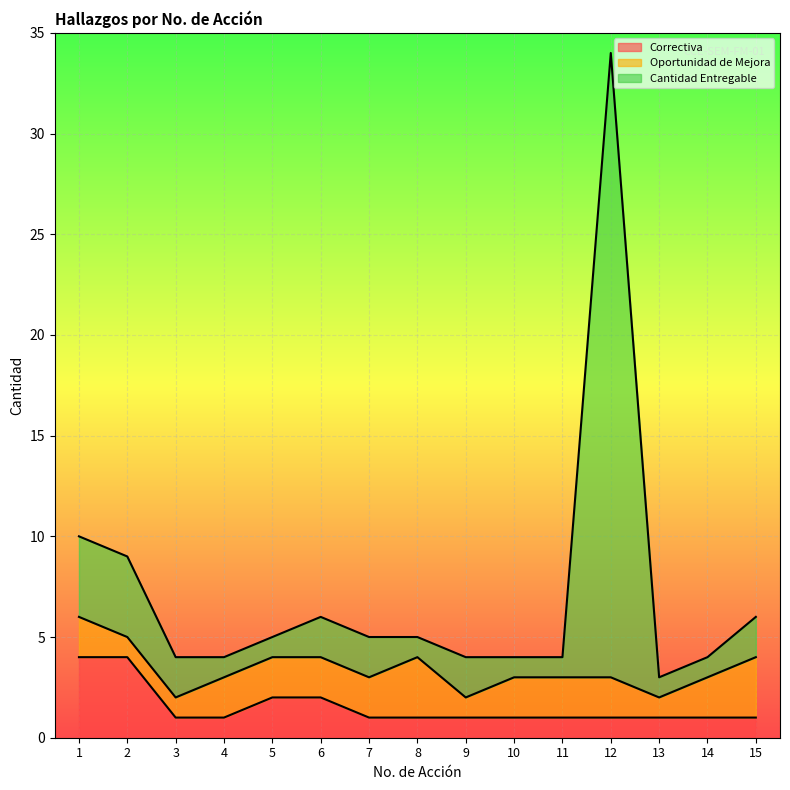

The Correctiva series shows 4 at 2. True or false?

True